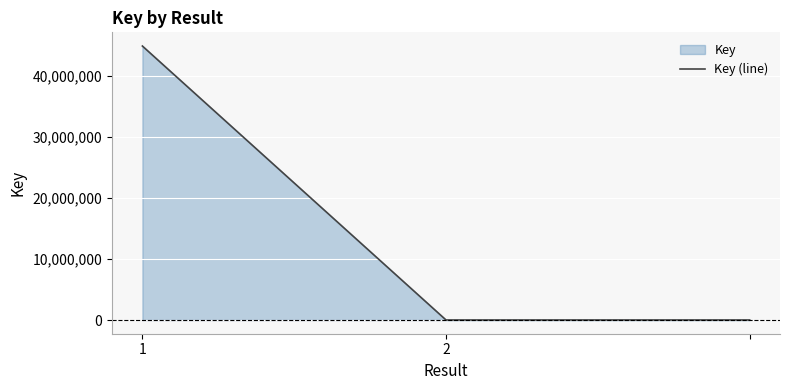

What is the value of the 2nd point from the left?

6926